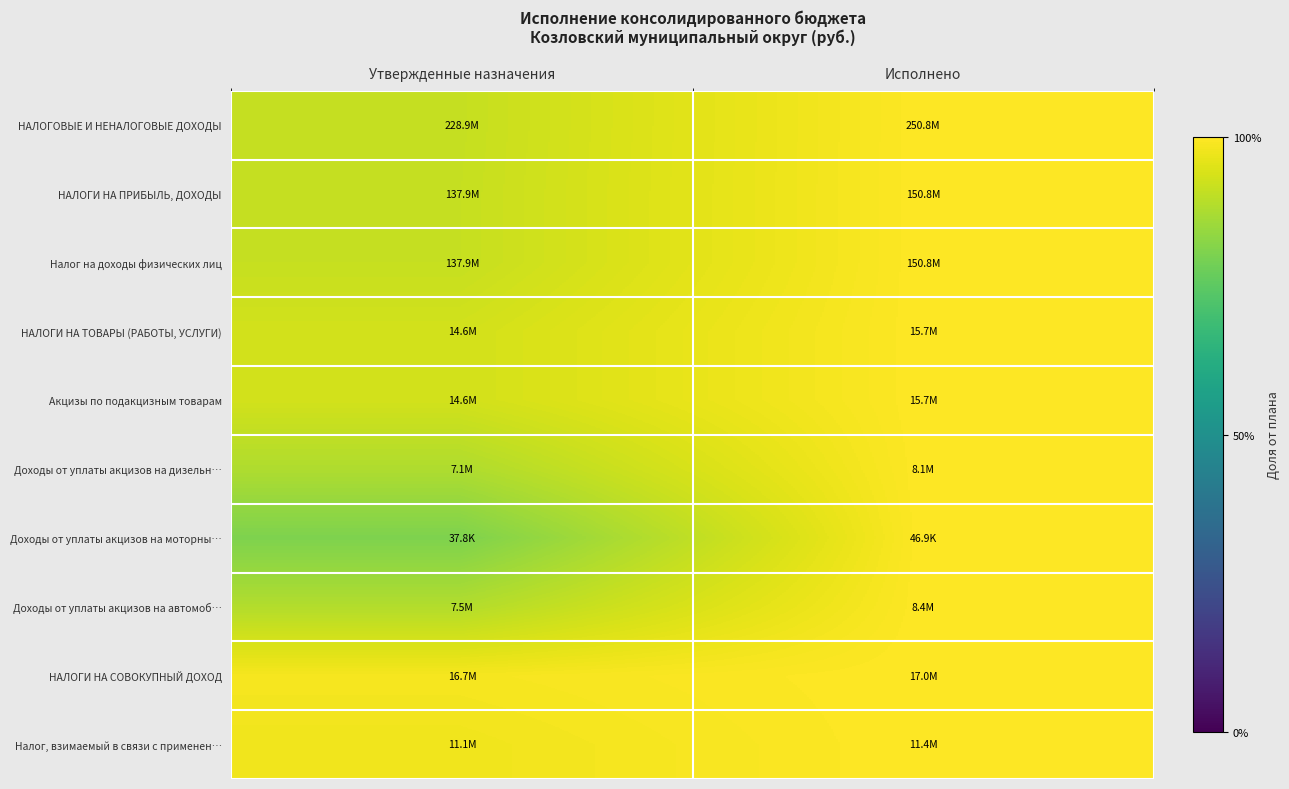

Reading left to right, list all the values displayed in this chart.

НАЛОГОВЫЕ И НЕНАЛОГОВЫЕ ДОХОДЫ: Утвержденные назначения=0.9	Исполнено=1.0
НАЛОГИ НА ПРИБЫЛЬ, ДОХОДЫ: Утвержденные назначения=0.9	Исполнено=1.0
Налог на доходы физических лиц: Утвержденные назначения=0.9	Исполнено=1.0
НАЛОГИ НА ТОВАРЫ (РАБОТЫ, УСЛУГИ): Утвержденные назначения=0.9	Исполнено=1.0
Акцизы по подакцизным товарам: Утвержденные назначения=0.9	Исполнено=1.0
Доходы от уплаты акцизов на дизельн…: Утвержденные назначения=0.9	Исполнено=1.0
Доходы от уплаты акцизов на моторны…: Утвержденные назначения=0.8	Исполнено=1.0
Доходы от уплаты акцизов на автомоб…: Утвержденные назначения=0.9	Исполнено=1.0
НАЛОГИ НА СОВОКУПНЫЙ ДОХОД: Утвержденные назначения=1.0	Исполнено=1.0
Налог, взимаемый в связи с применен…: Утвержденные назначения=1.0	Исполнено=1.0